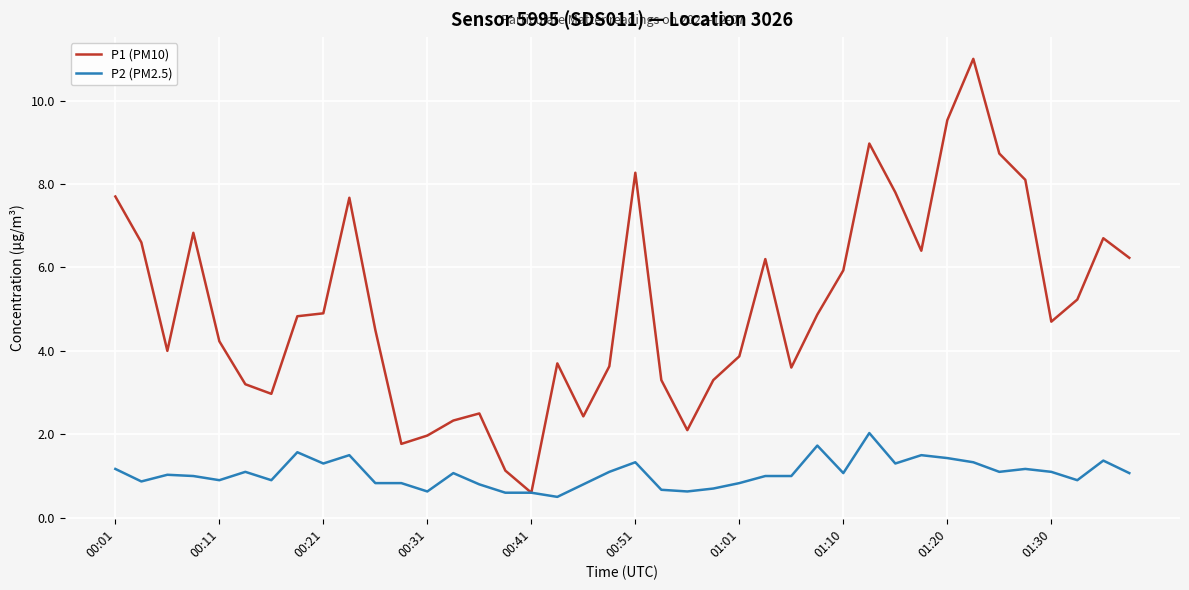

Which series has the largest total across all categories?

P1 (PM10)